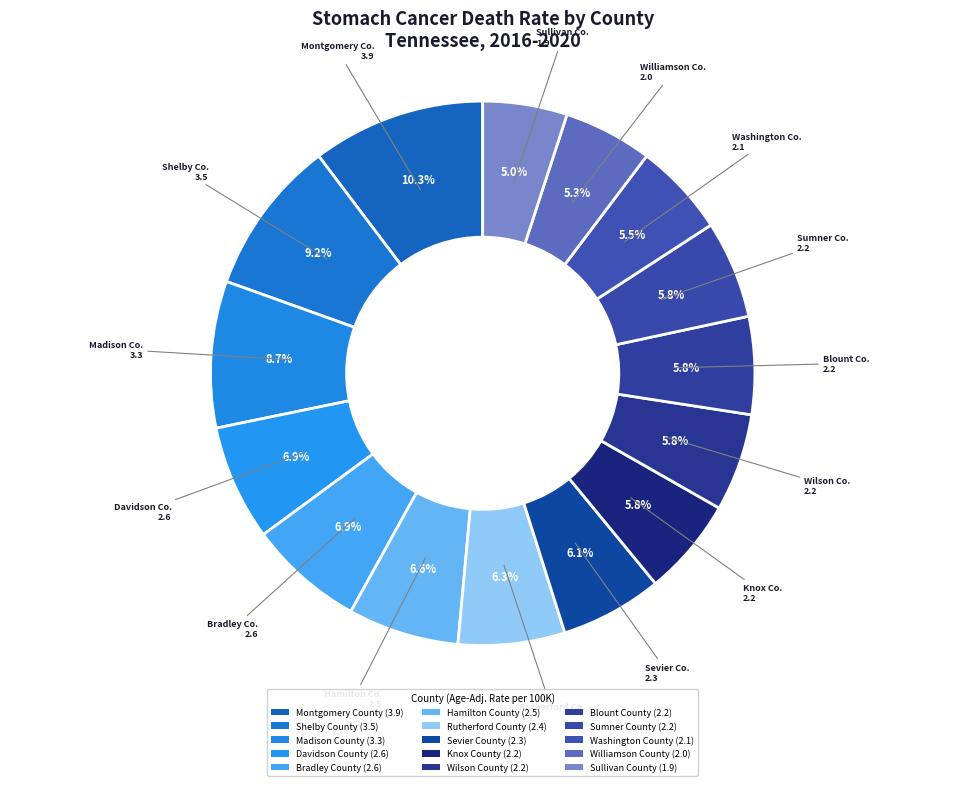

Is it true that Wilson County is 6% of the pie?

True